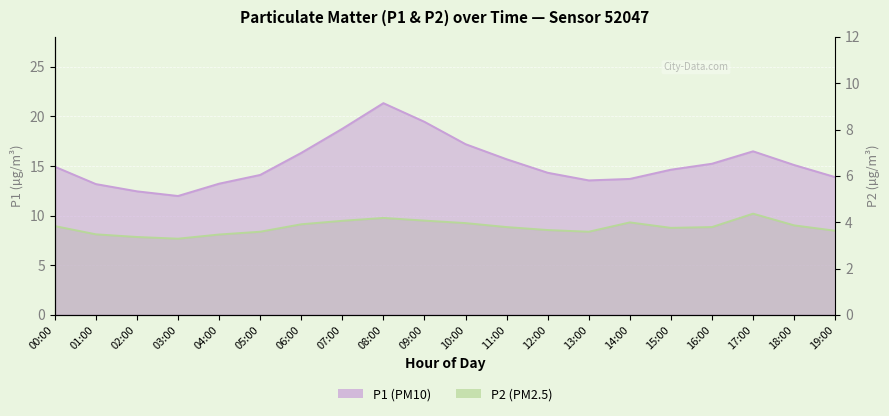

Which series has the largest range (max minus min)?

P1